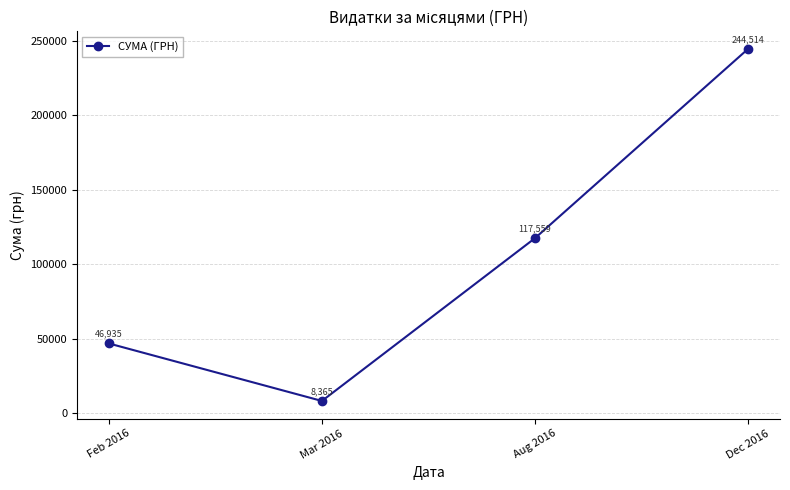

List the labels in order of value, largest first.

Dec 2016, Aug 2016, Feb 2016, Mar 2016